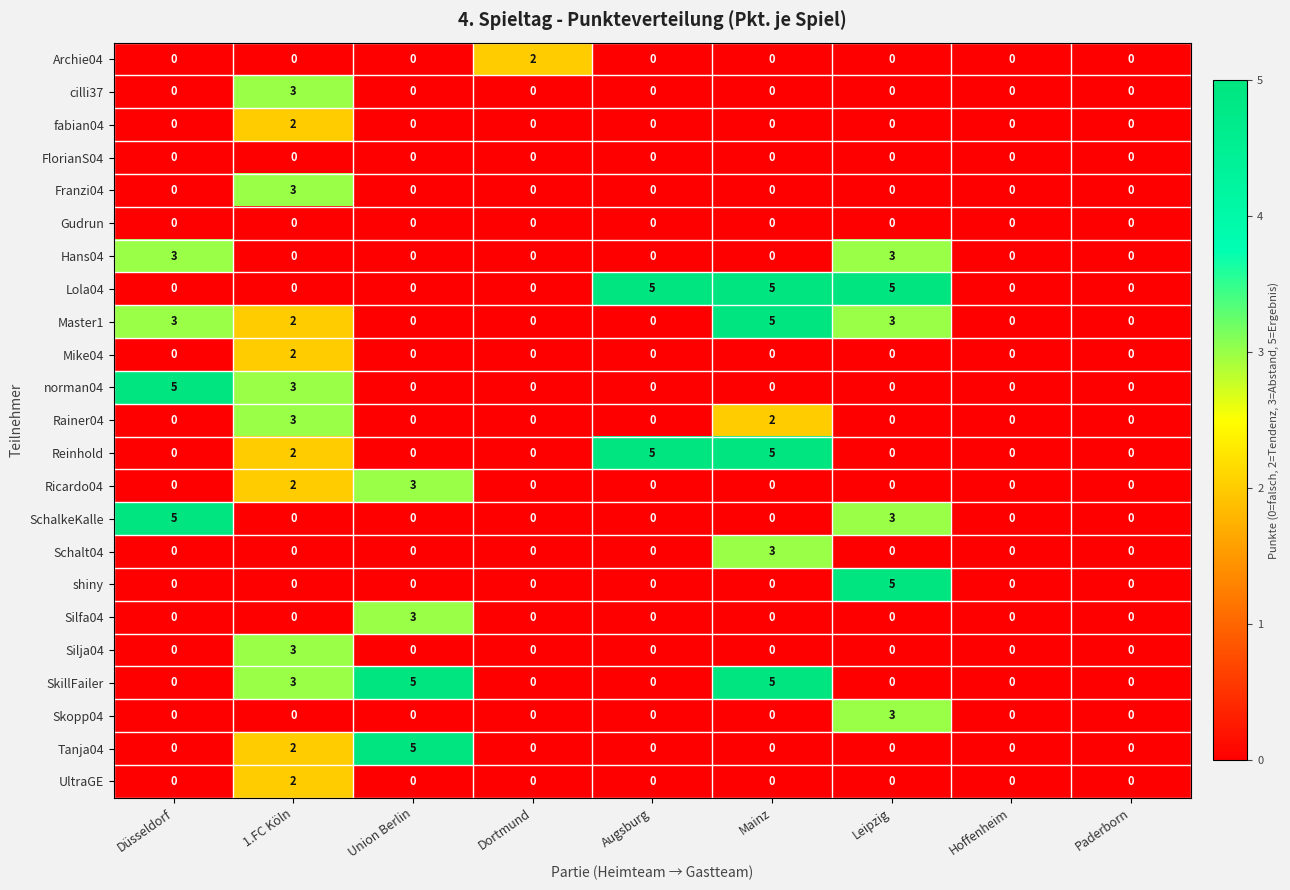

Count the Mike04 values in the range 0 to 1.

8